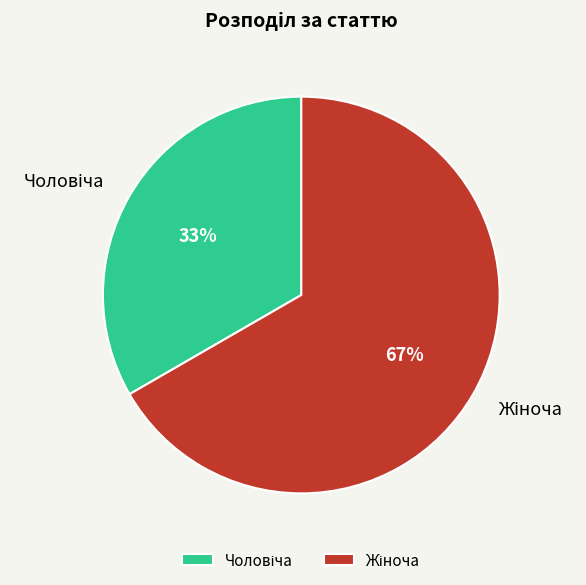

To the nearest percent, what is the average slice percentage?

50%